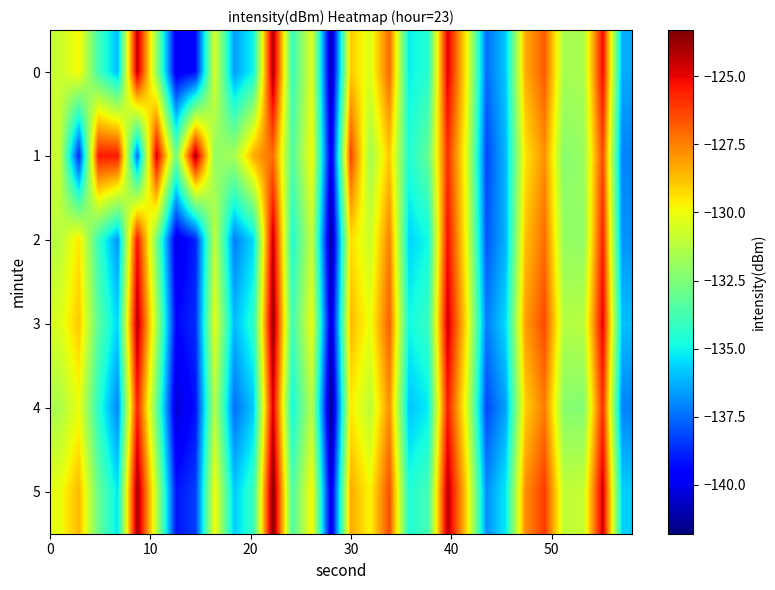

List the series in order of their overall mean, highest first.

1, 5, 3, 0, 2, 4